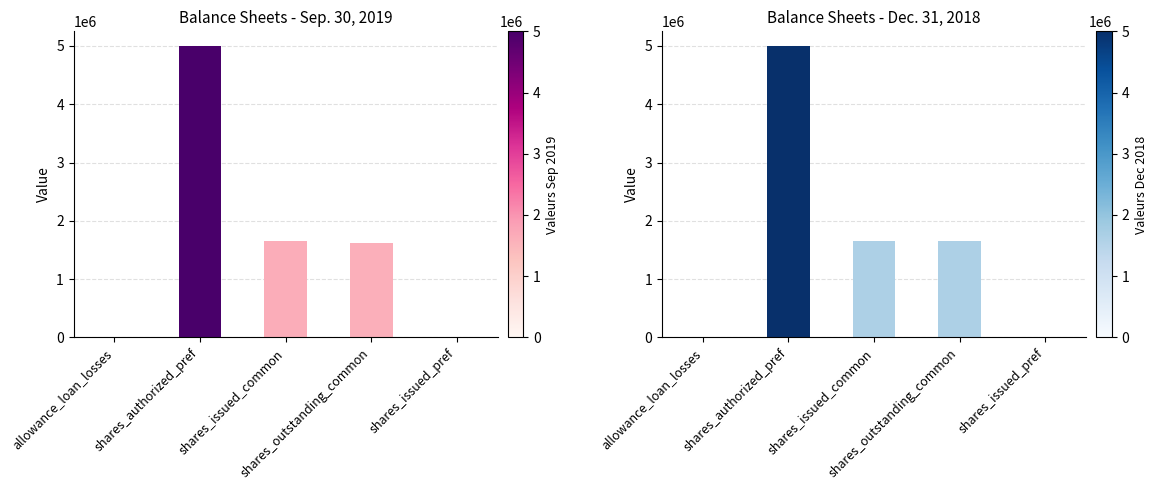

The Dec. 31, 2018 series shows 1187 at allowance_loan_losses. True or false?

True